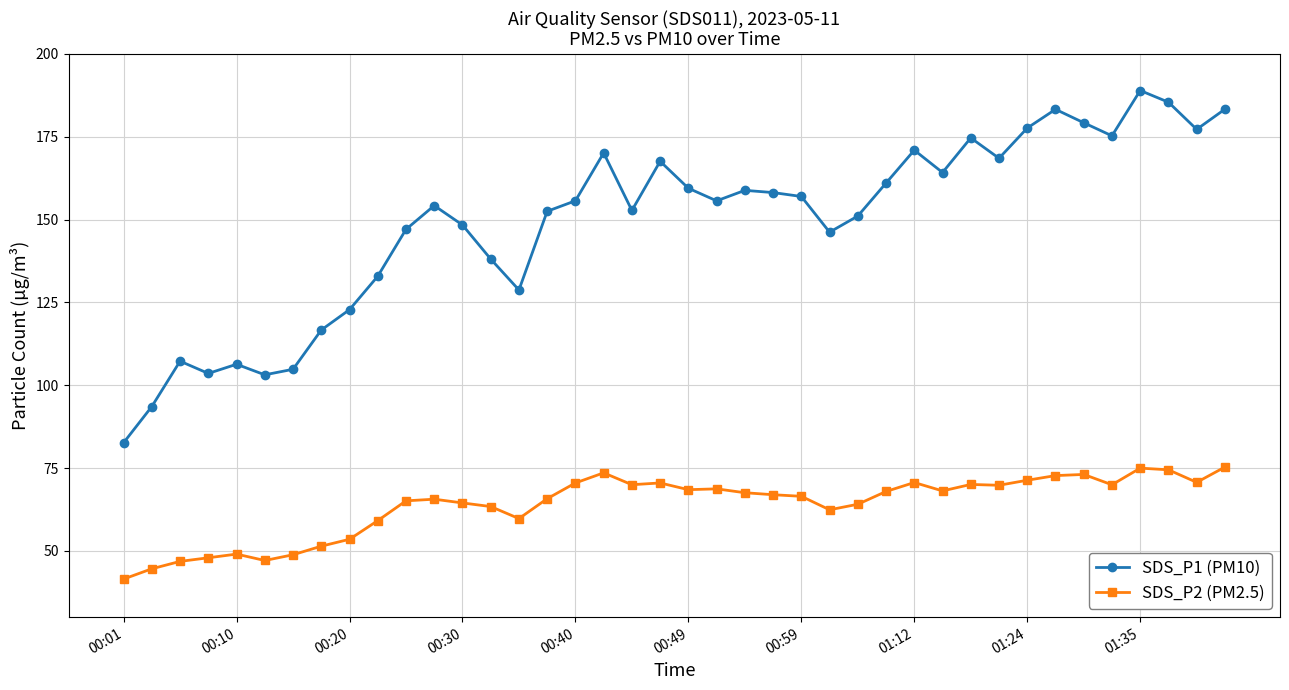

What are all the series names shown in the legend?

SDS_P1 (PM10), SDS_P2 (PM2.5)